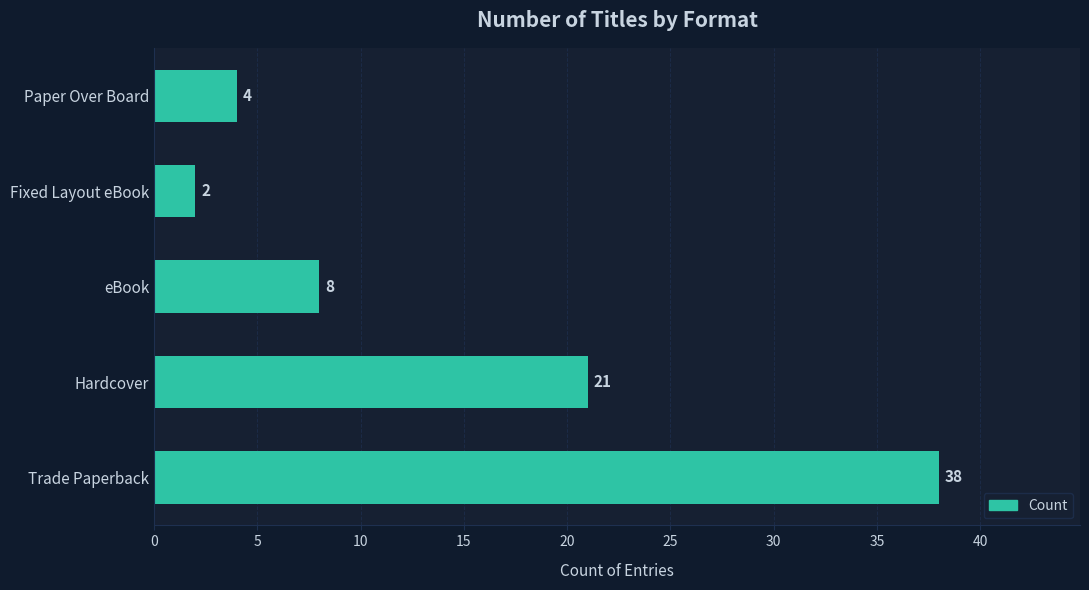

Reading top to bottom, list all the values displayed in this chart.

Paper Over Board=4	Fixed Layout eBook=2	eBook=8	Hardcover=21	Trade Paperback=38